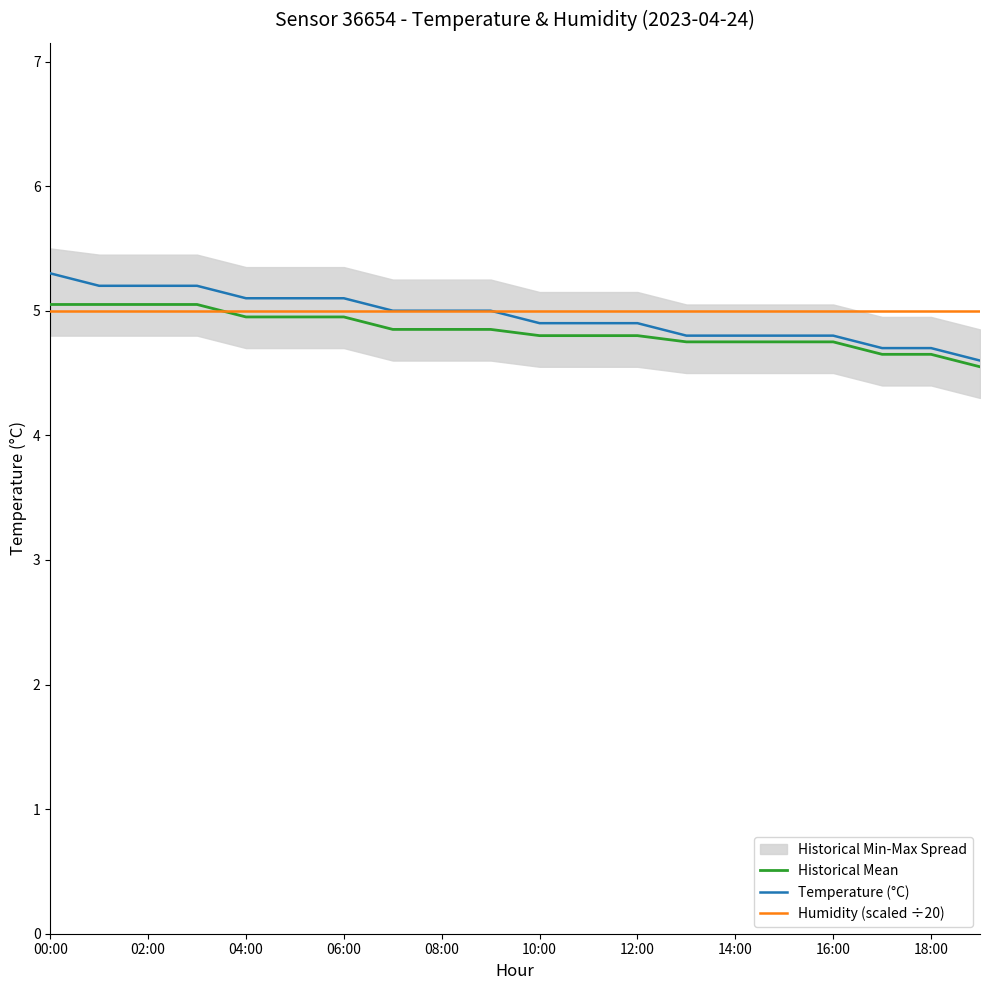

Is it true that Humidity (scaled ÷20) equals 6.7 at 14:00?

False